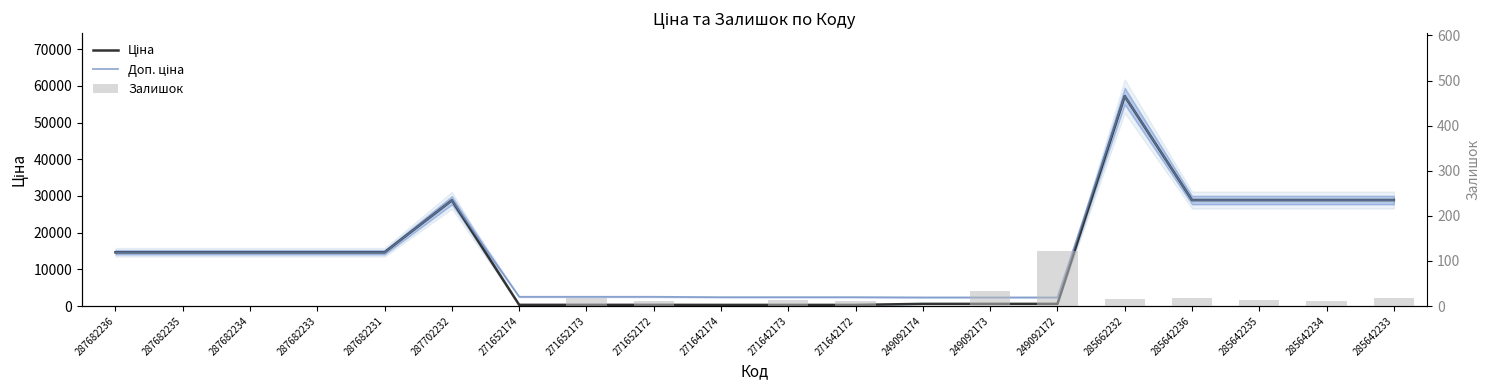

Is the value of Доп. ціна at 271652173 greater than the value of Ціна at 285642235?

No